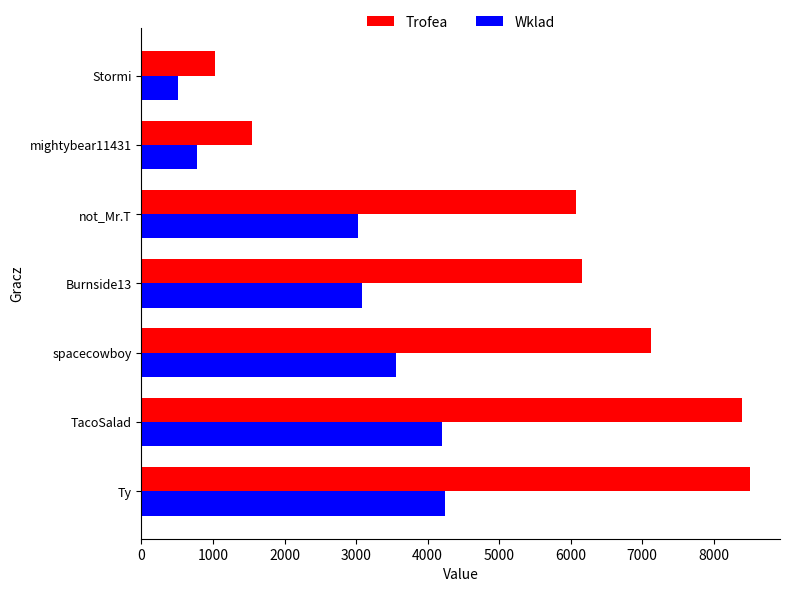

How many data points does each series have?

7